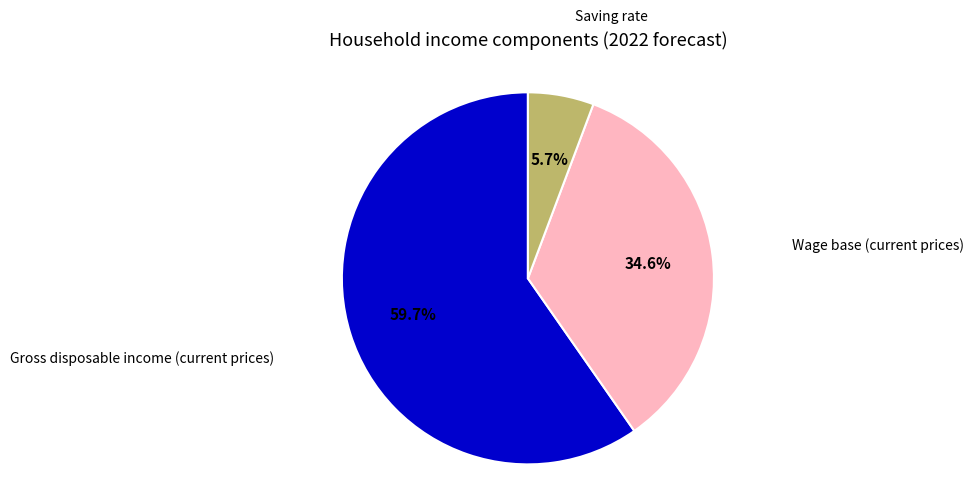

Is there a majority slice in this chart?

Yes